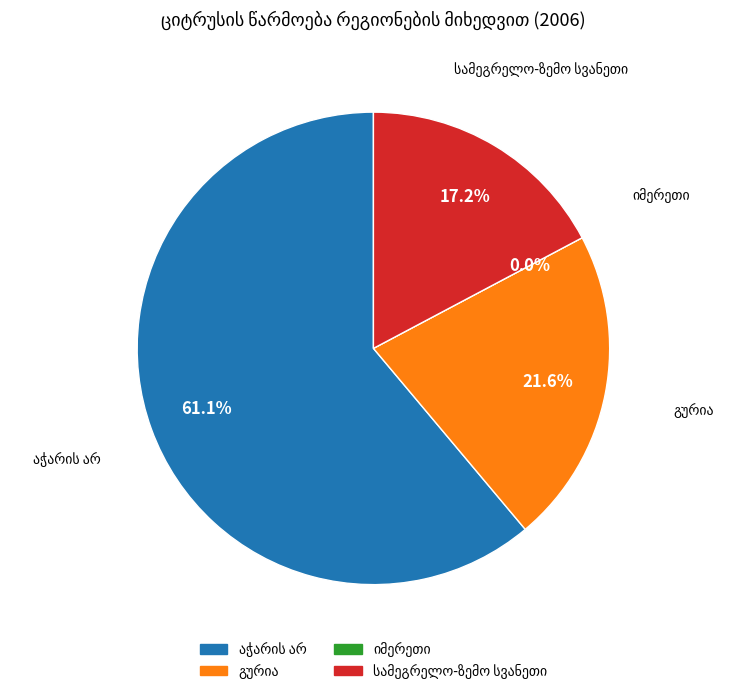

Rank the categories by value from lowest to highest.

იმერეთი, სამეგრელო-ზემო სვანეთი, გურია, აჭარის არ